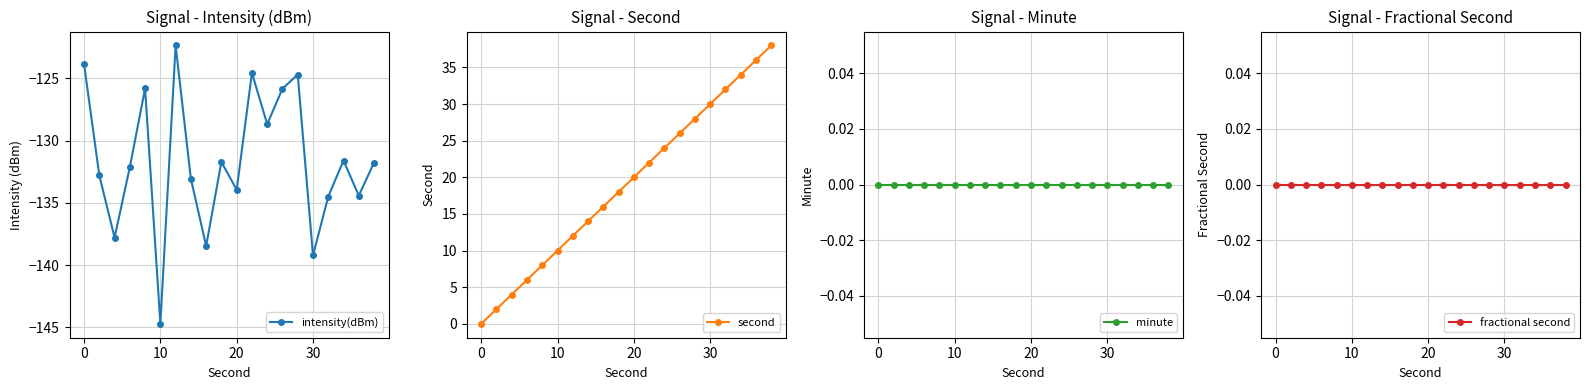

What is the minimum value for intensity(dBm)?

-144.7